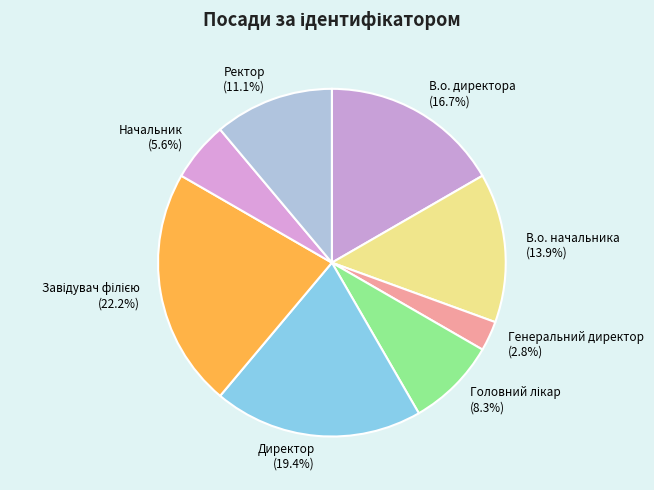

What is the total percentage of В.о. начальника and Ректор?

25.0%